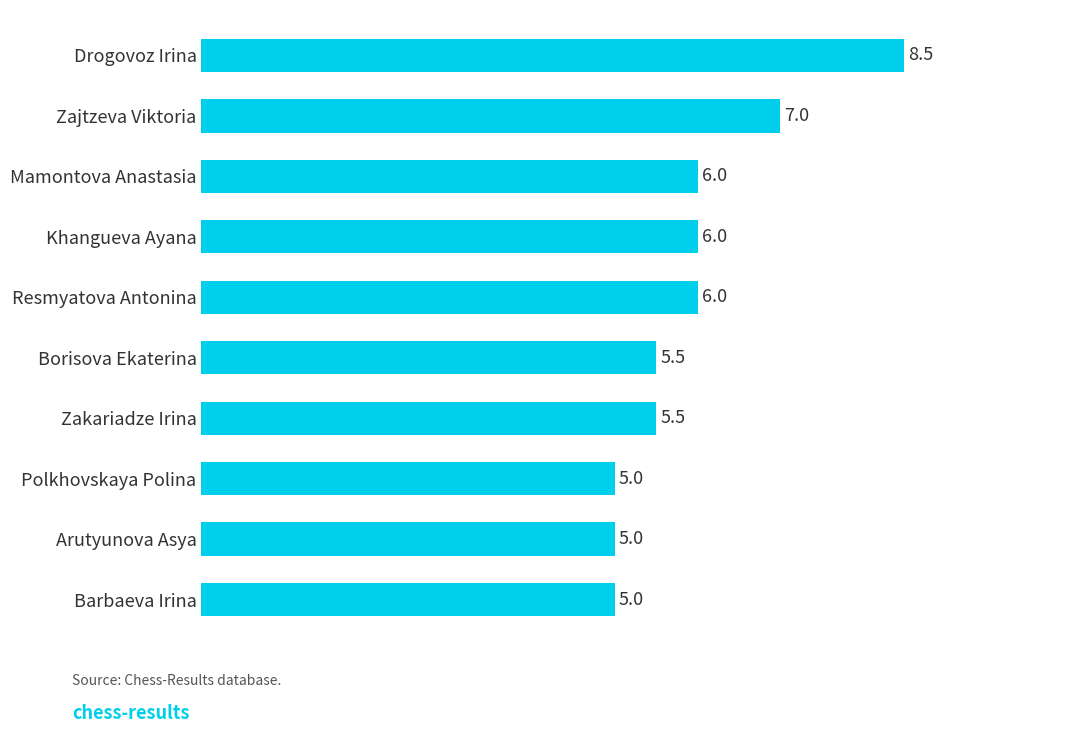

What is the sum of the values at Drogovoz Irina and Zajtzeva Viktoria?

15.5